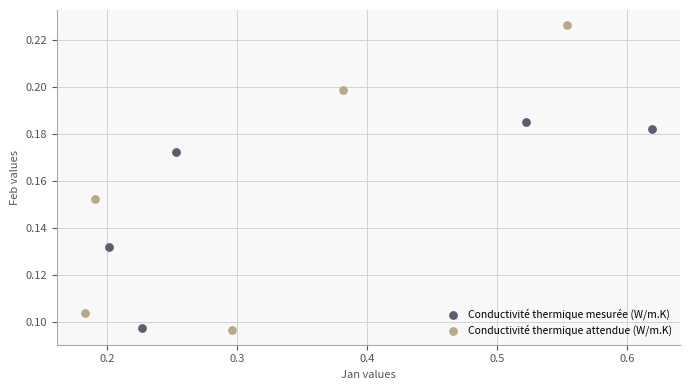

Which series has the widest spread of Y values?

Conductivité thermique attendue (W/m.K)